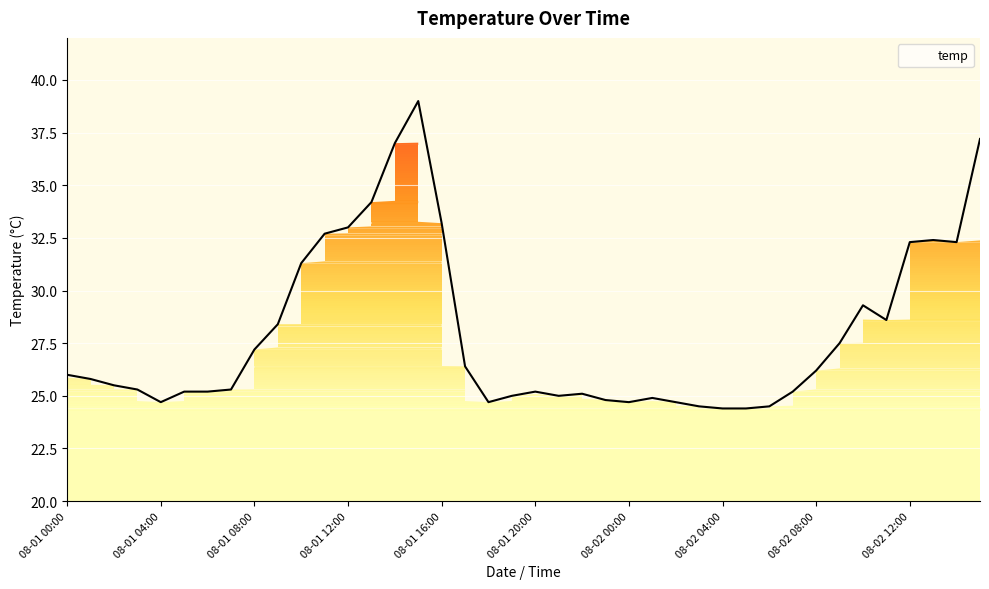

How many interior local peaks (higher than both neighbors) does the data have?

6